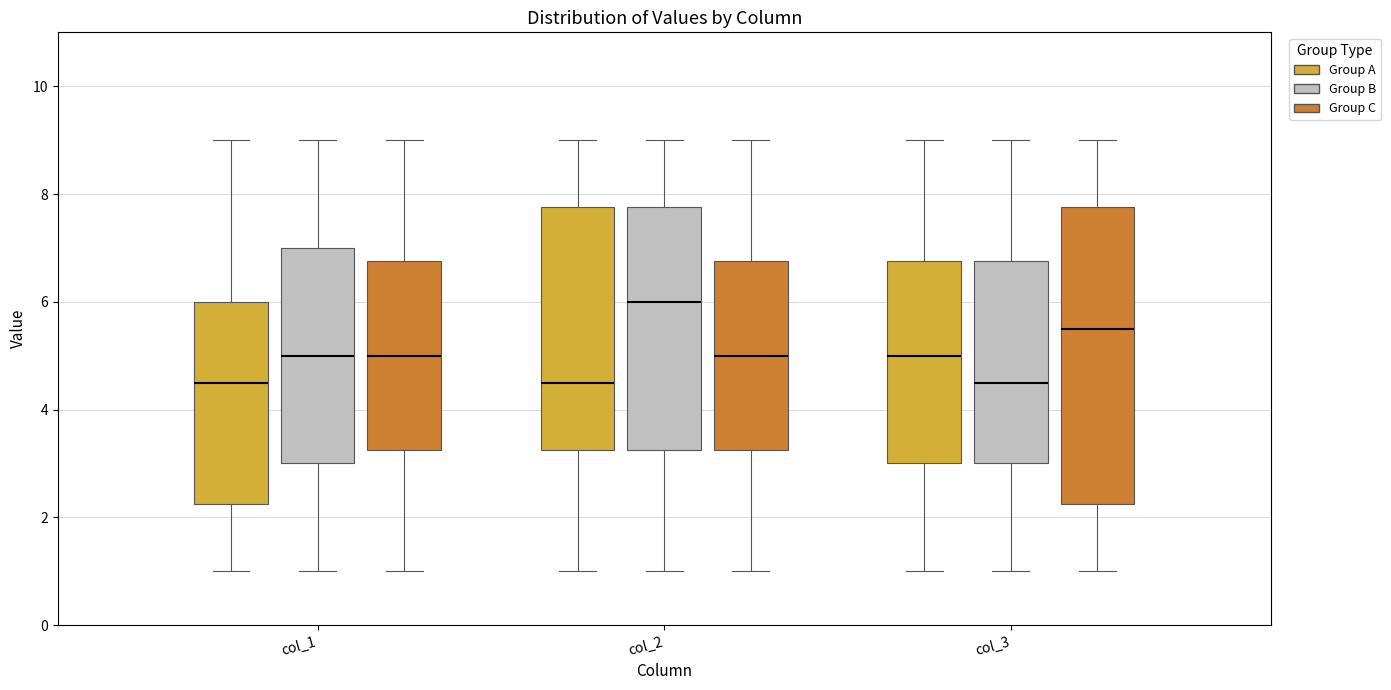

Reading left to right, transcribe this box plot: for each box, give where its median line is, the range the box spans, and where its two whiskers end, as read against the y-axis. The values are not printed on the chart, so give them approximately, as read against the axis.

col_1 (Group A): median 4.6, box 2.2 to 6.0, whiskers 1.0 to 9.0
col_1 (Group B): median 5.0, box 3.0 to 7.0, whiskers 1.0 to 9.0
col_1 (Group C): median 5.0, box 3.2 to 6.8, whiskers 1.0 to 9.0
col_2 (Group A): median 4.6, box 3.2 to 7.8, whiskers 1.0 to 9.0
col_2 (Group B): median 6.0, box 3.2 to 7.8, whiskers 1.0 to 9.0
col_2 (Group C): median 5.0, box 3.2 to 6.8, whiskers 1.0 to 9.0
col_3 (Group A): median 5.0, box 3.0 to 6.8, whiskers 1.0 to 9.0
col_3 (Group B): median 4.6, box 3.0 to 6.8, whiskers 1.0 to 9.0
col_3 (Group C): median 5.6, box 2.2 to 7.8, whiskers 1.0 to 9.0